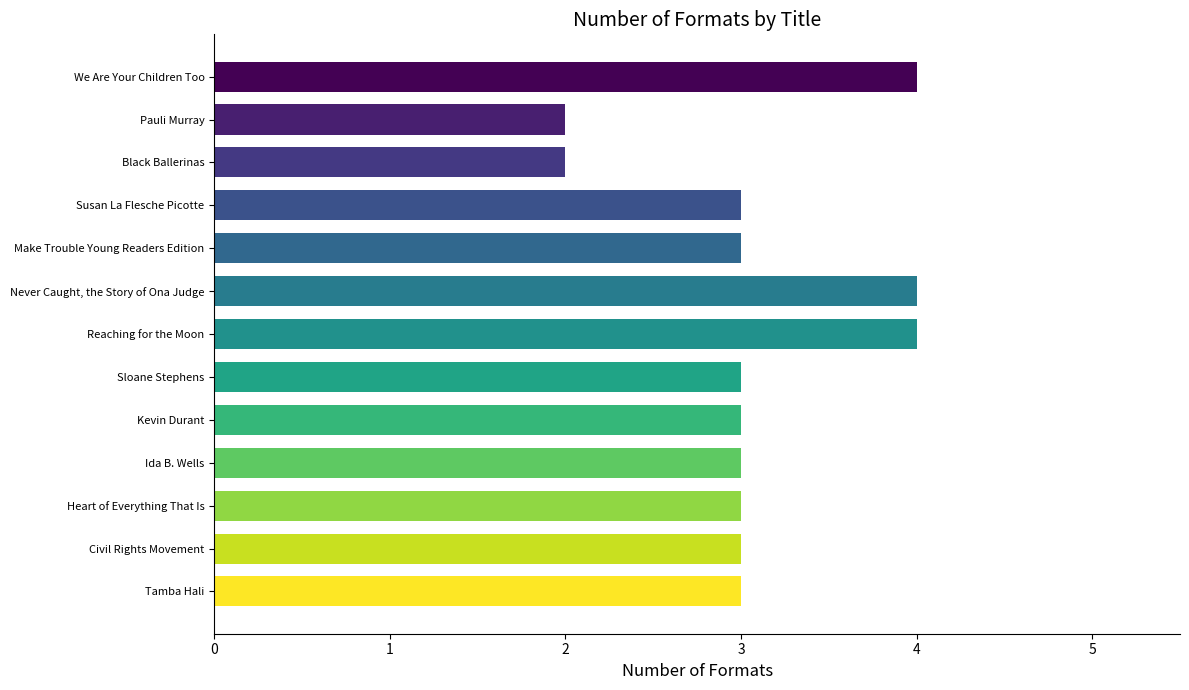

How many series are shown in this chart?

1